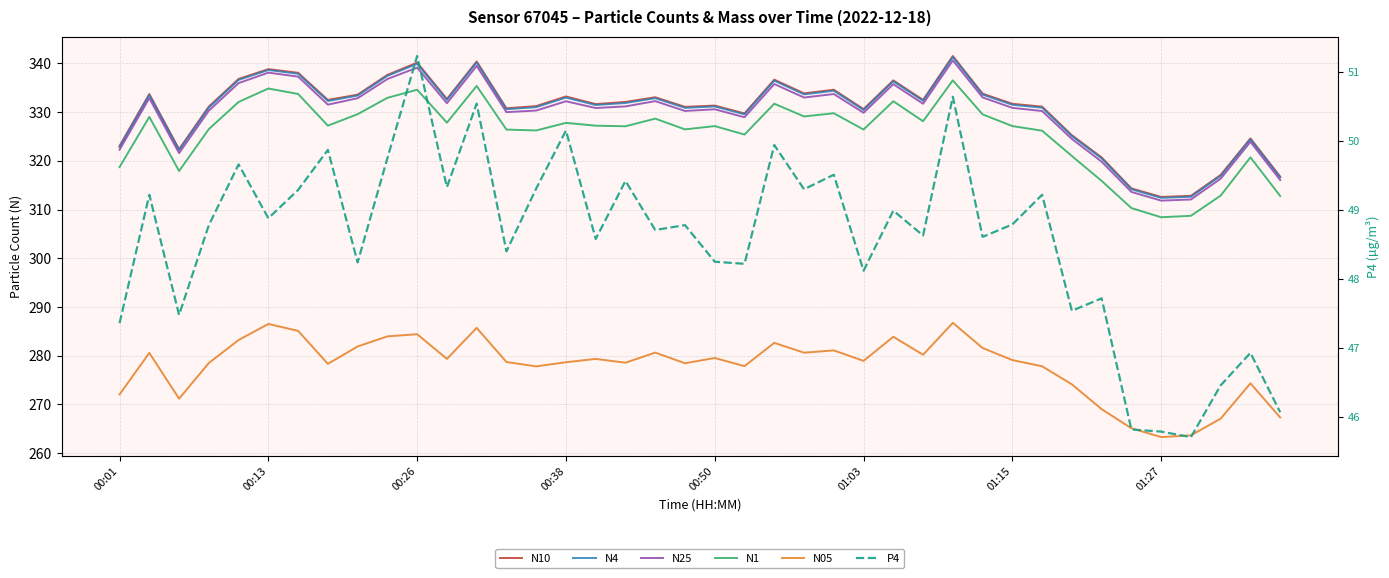

True or false: P4 and N10 cross at least once.

False